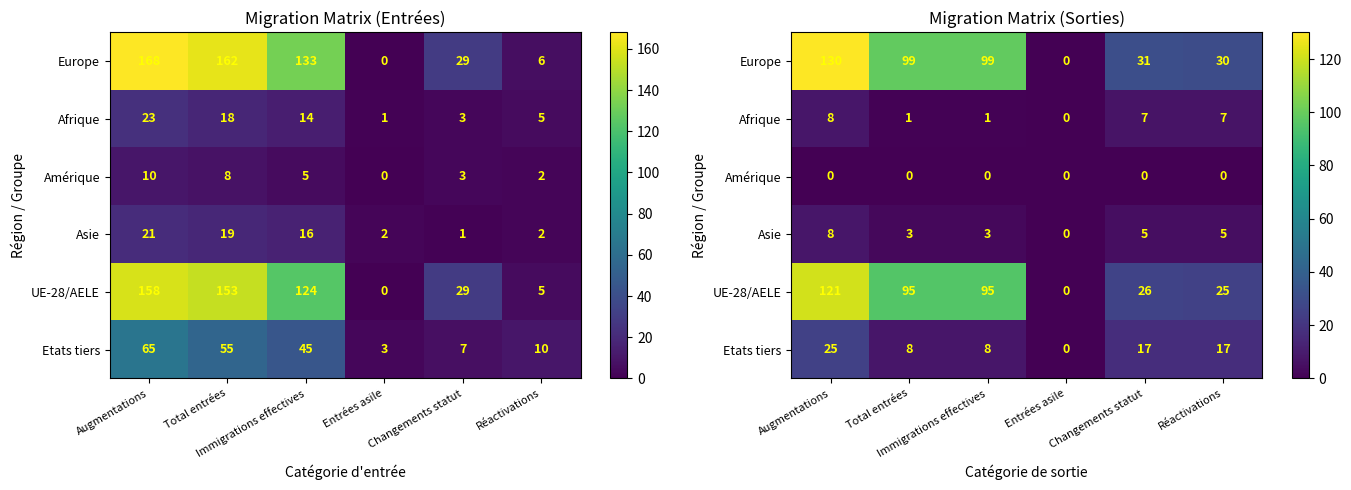

What is the difference between the maximum and minimum values in the Asie series?

8